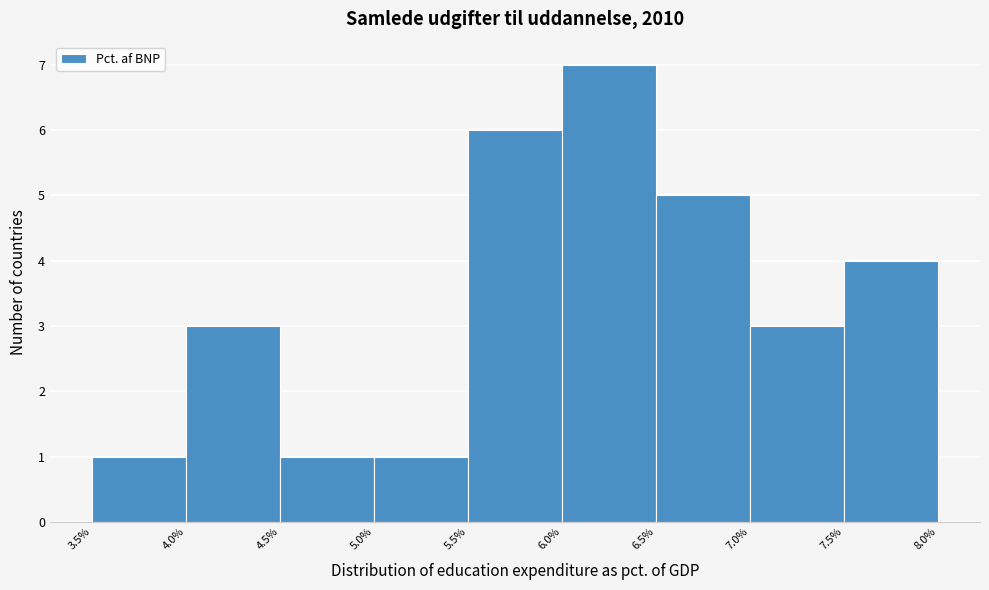

Reading left to right, transcribe this chart: for each bar, give the range it covers on the x-axis and its height. The values are not printed on the chart, so give them approximately, as read against the axis.

3.5% to 4.0%: 1
4.0% to 4.5%: 3
4.5% to 5.0%: 1
5.0% to 5.5%: 1
5.5% to 6.0%: 6
6.0% to 6.5%: 7
6.5% to 7.0%: 5
7.0% to 7.5%: 3
7.5% to 8.0%: 4